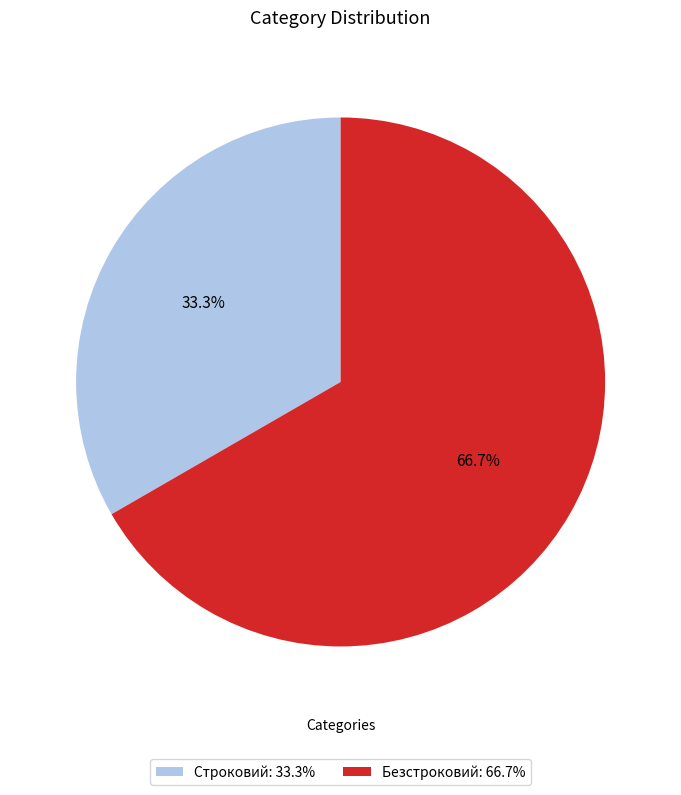

Is it true that Безстроковий is 77% of the pie?

False